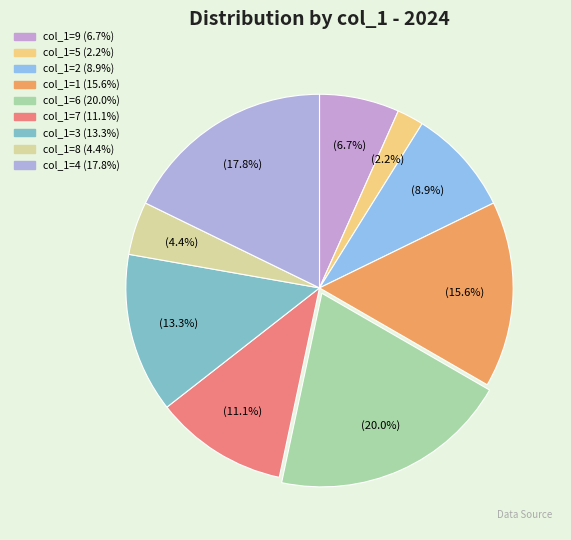

Count the number of slices in the pie.

9